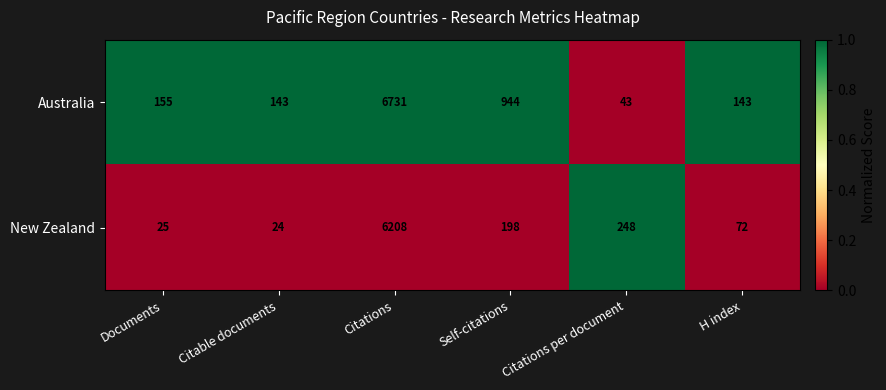

The value of New Zealand at Self-citations is 306. True or false?

False